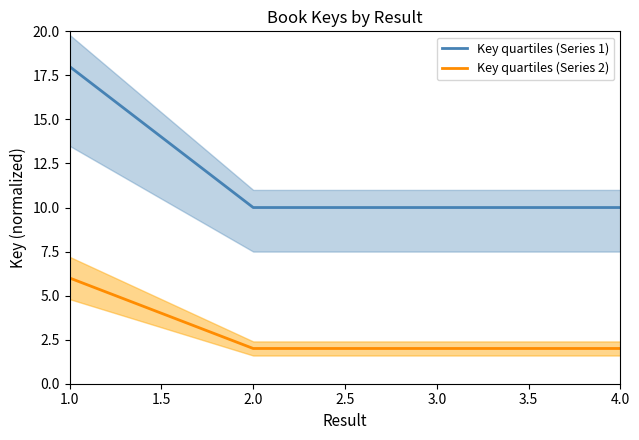

Which series has the largest total across all categories?

Key quartiles (Series 1)